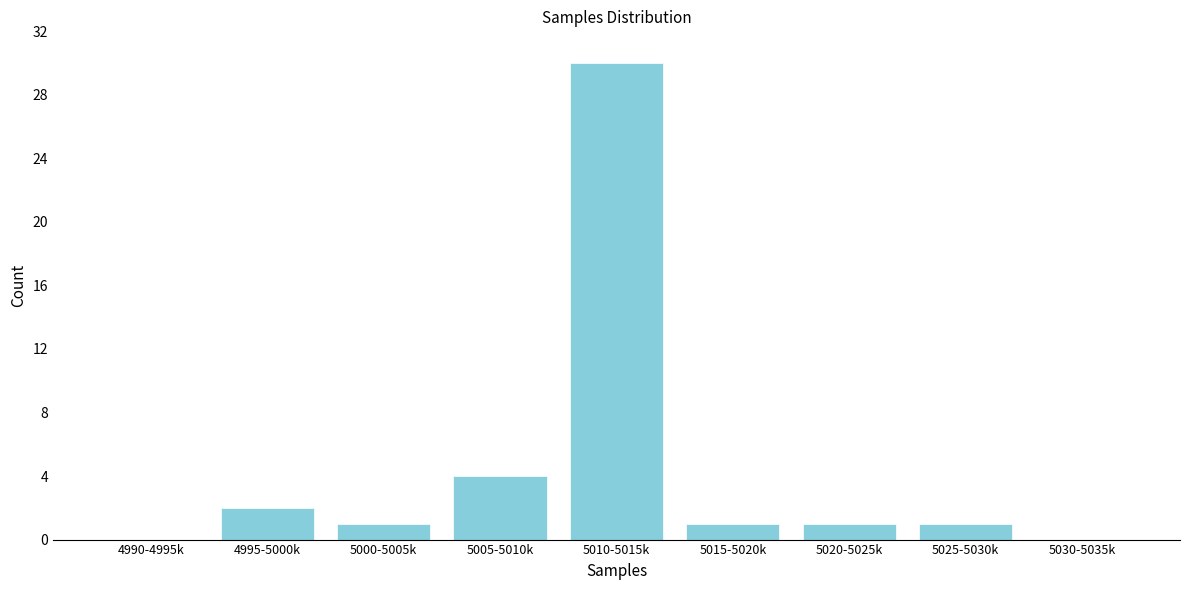

Reading right to left, extract all data points from this chart.

5030-5035k=0	5025-5030k=1	5020-5025k=1	5015-5020k=1	5010-5015k=30	5005-5010k=4	5000-5005k=1	4995-5000k=2	4990-4995k=0